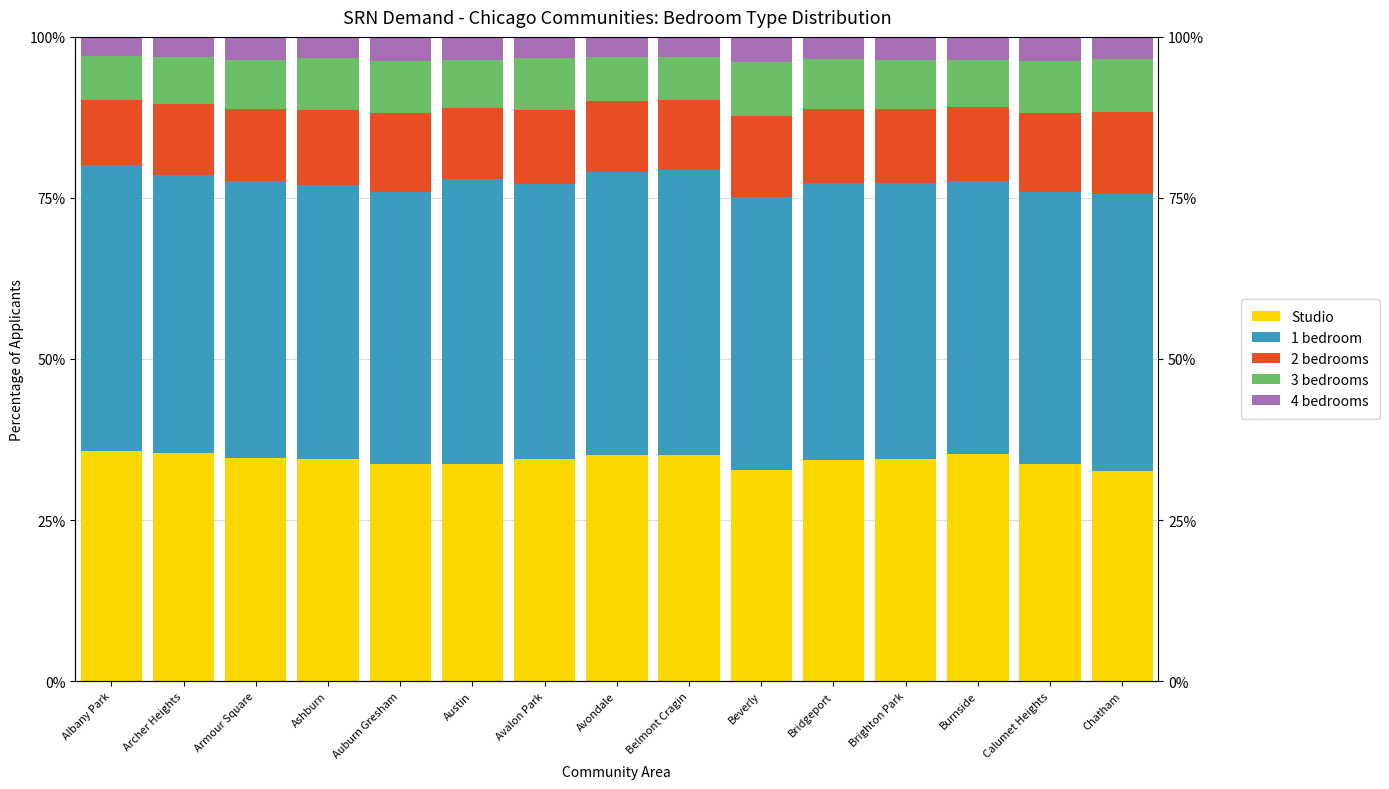

What is the value of the 3 bedrooms bar at the 15th from the left?

8.3